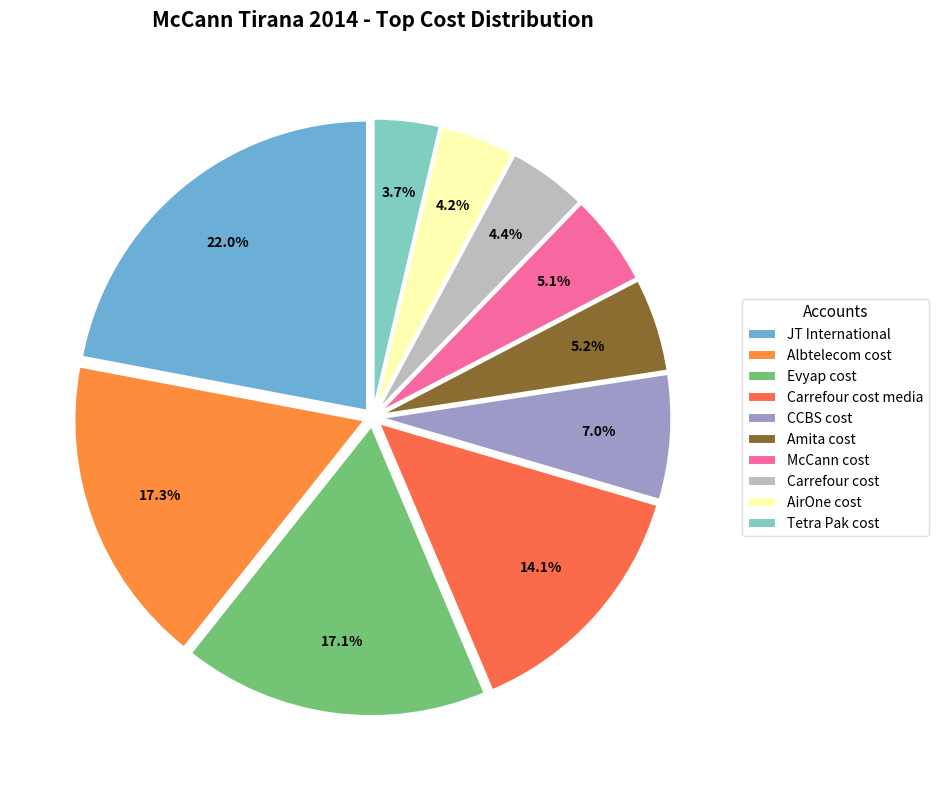

Is AirOne cost the majority of the pie?

No